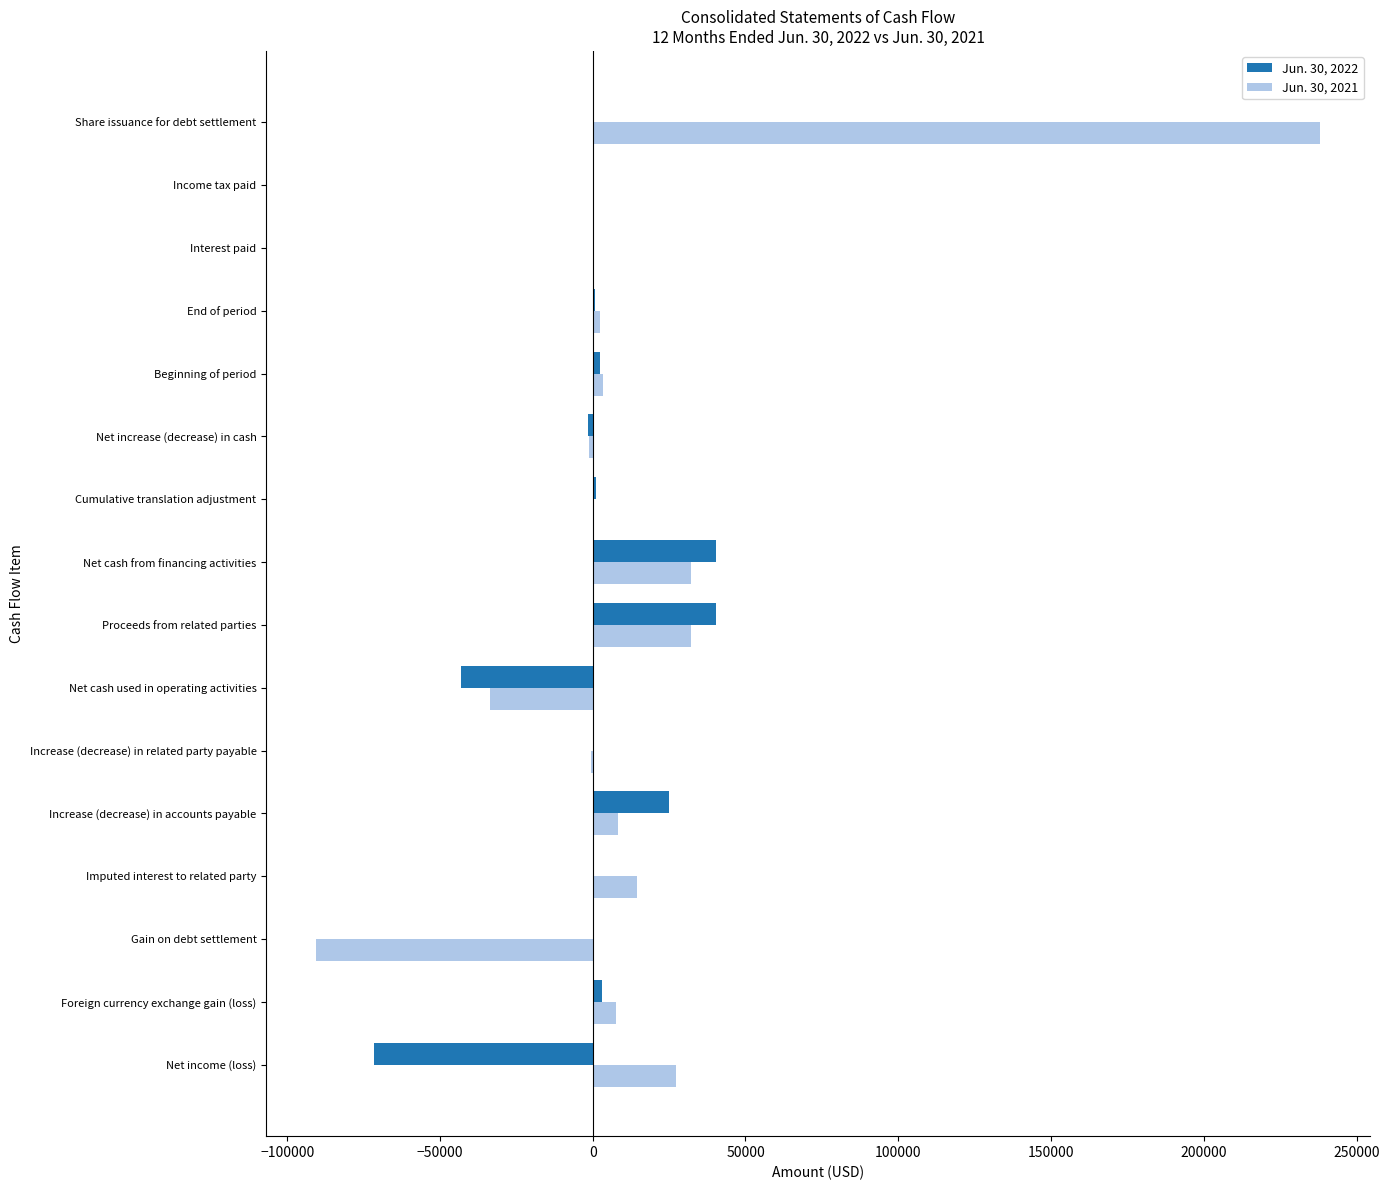

Is it true that Jun. 30, 2022 equals -123179 at Net income (loss)?

False